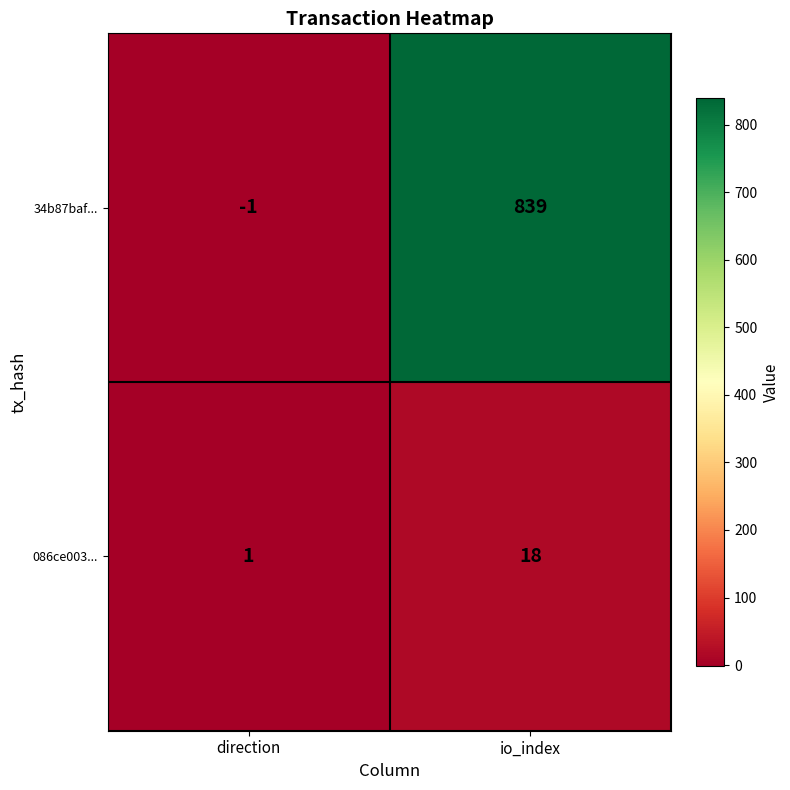

Reading right to left, extract all data points from this chart.

34b87baf...: 839	-1
086ce003...: 18	1